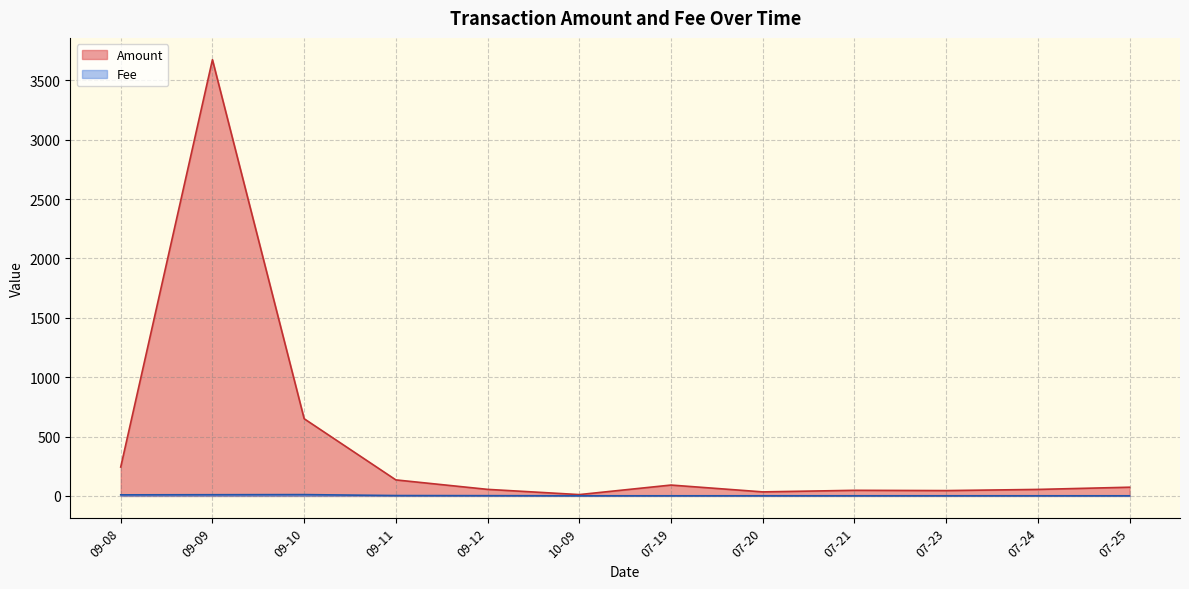

Rank the series at 09-08 from lowest to highest value.

Fee, Amount